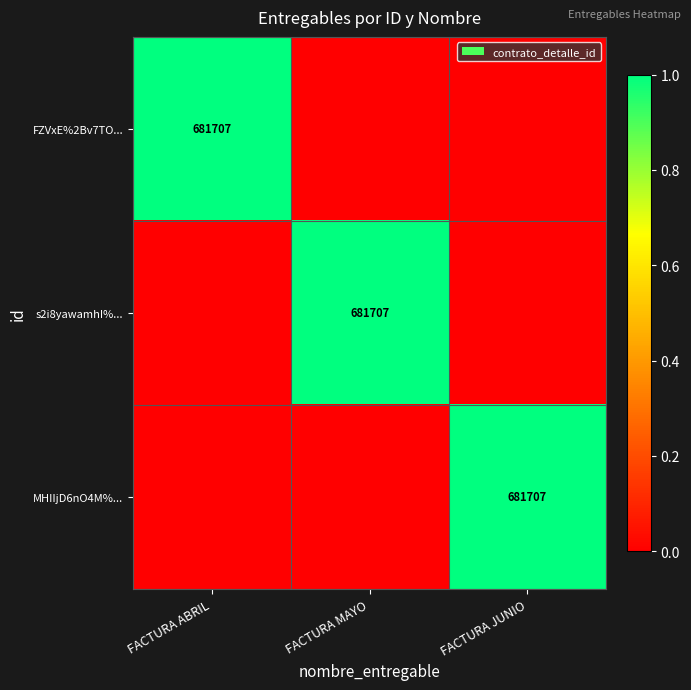

True or false: MHIIjD6nO4M%... has a value of 441940 at FACTURA JUNIO.

False